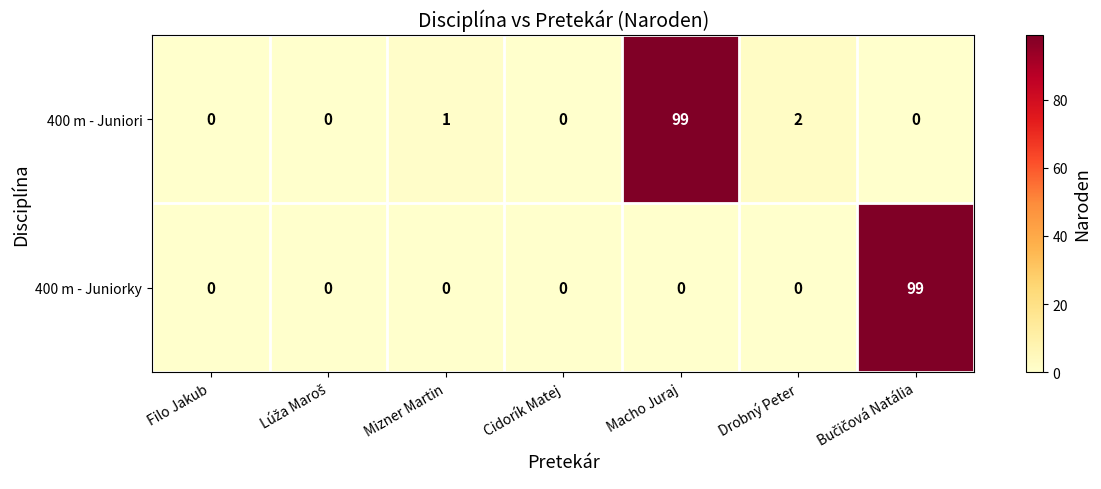

Which series has the largest total across all categories?

400 m - Juniori